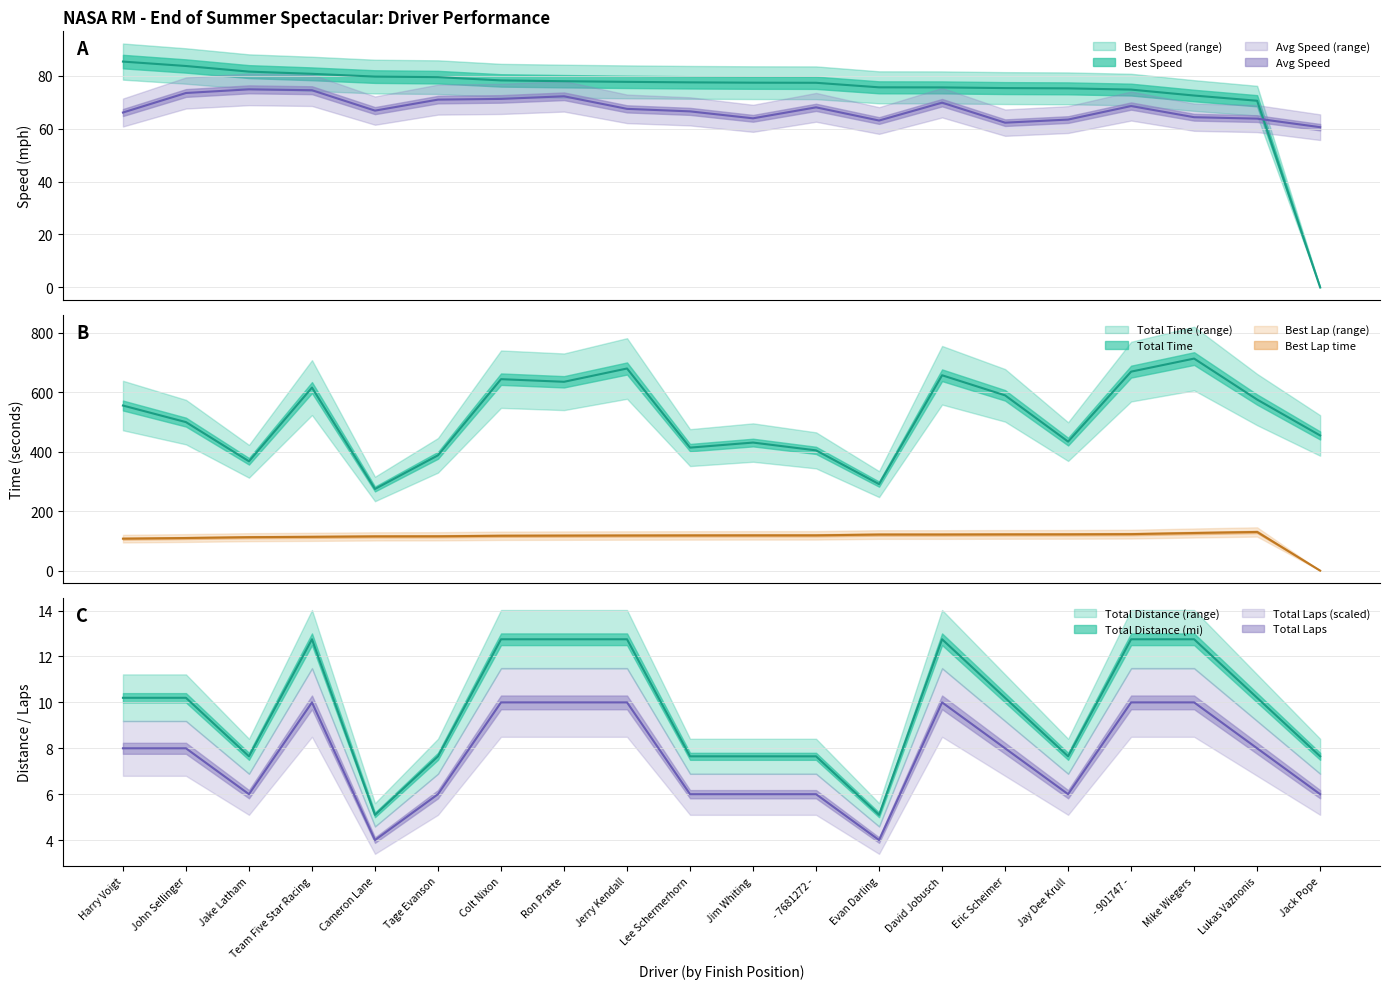

True or false: Total Time and Total Distance intersect in this chart.

False